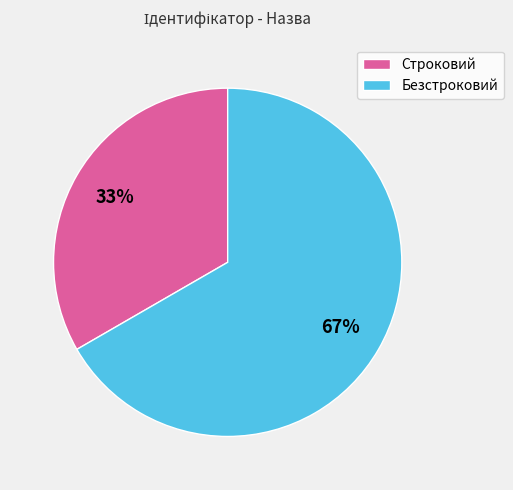

Which category accounts for the majority?

Безстроковий